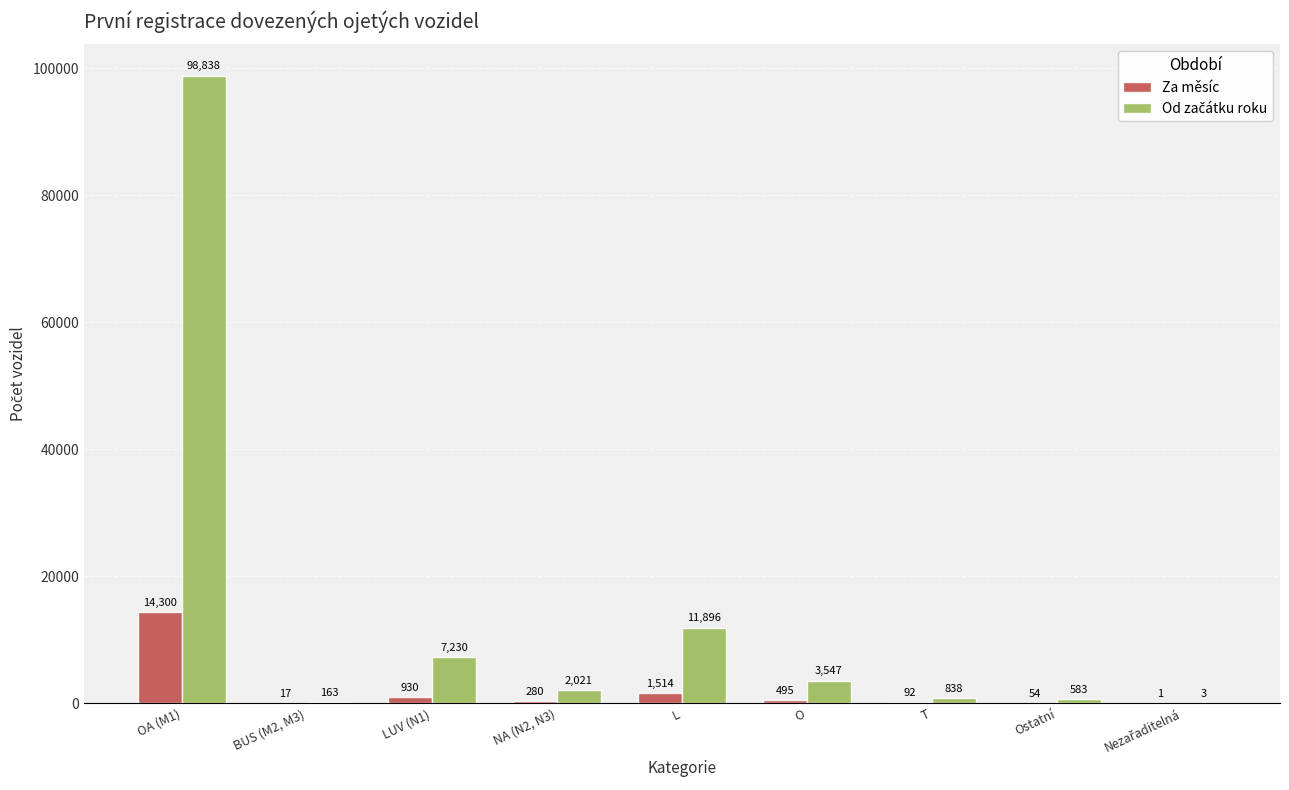

What is the total value across all series at BUS (M2, M3)?

180